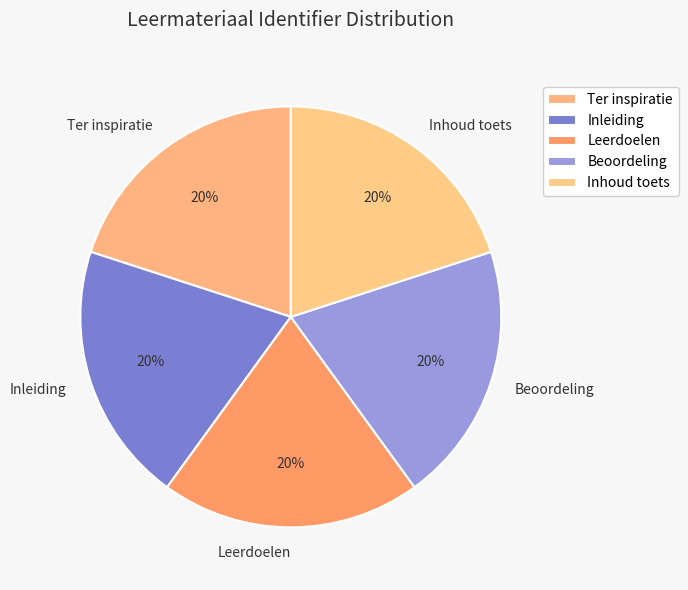

What is the ratio of the value at Leerdoelen to the value at Ter inspiratie?

1.0